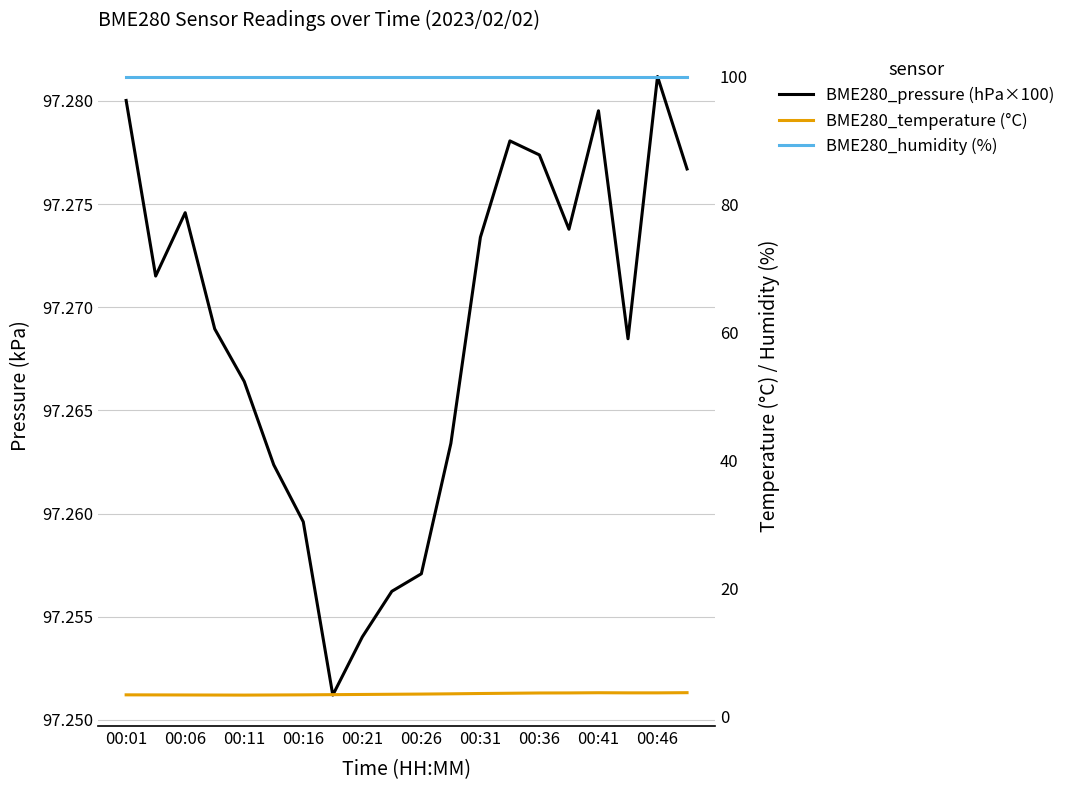

How many BME280_pressure (hPa×100) values are between 97 and 98?

20